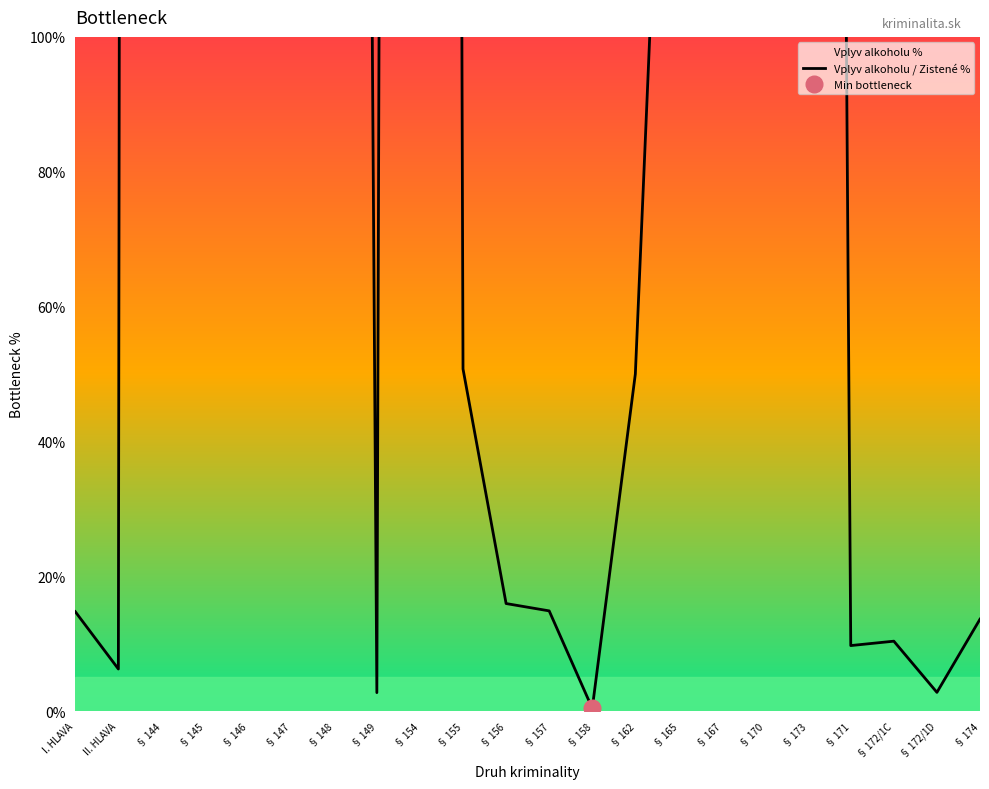

How many values are below 50?

10